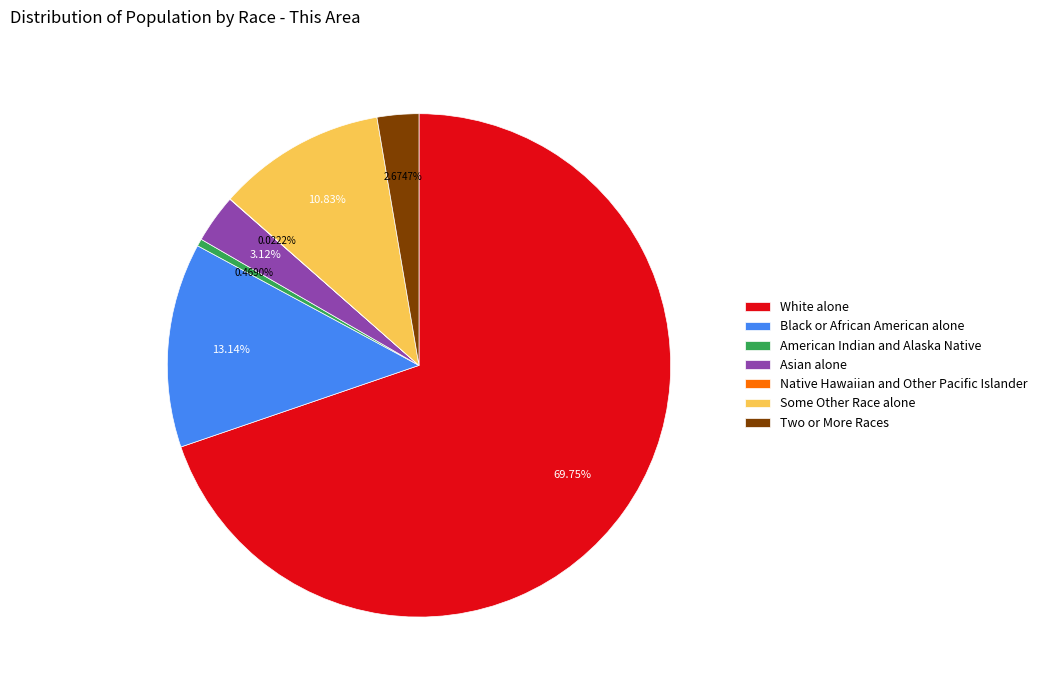

What is the ratio of the value at Asian alone to the value at American Indian and Alaska Native?

6.7